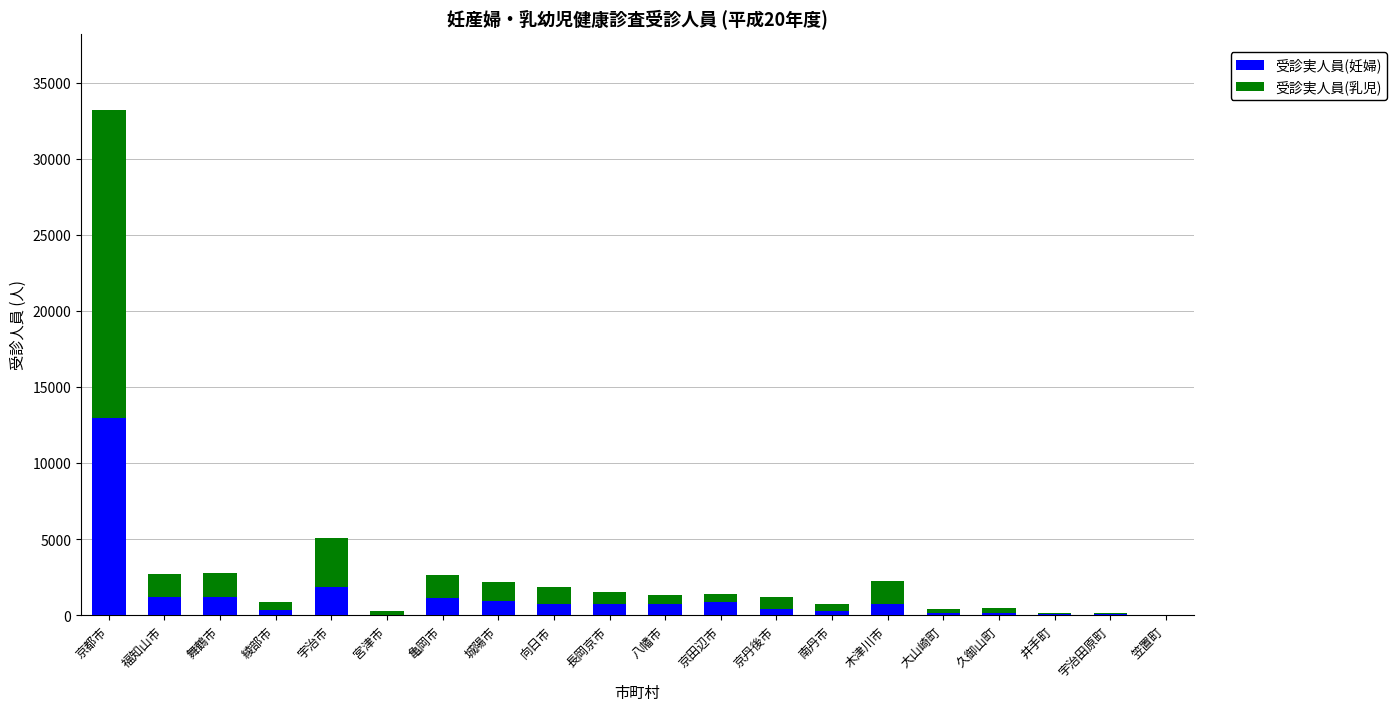

At which category is the sum across all series the highest?

京都市